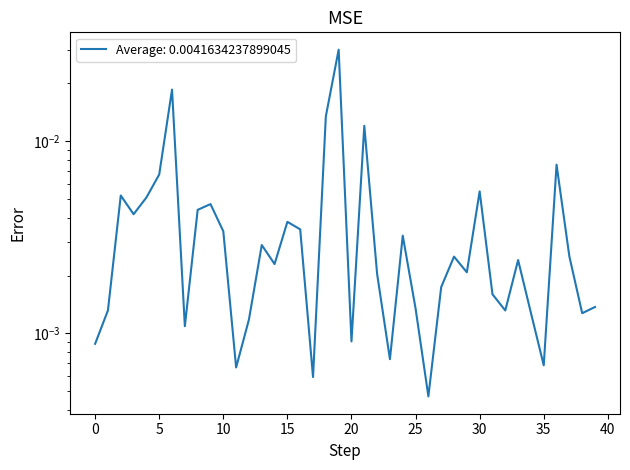

Rank the categories by value from highest to lowest.

19, 6, 18, 21, 36, 5, 30, 2, 4, 9, 8, 3, 15, 16, 10, 24, 13, 37, 28, 33, 14, 29, 22, 27, 31, 39, 25, 1, 32, 34, 38, 12, 7, 20, 0, 23, 35, 11, 17, 26